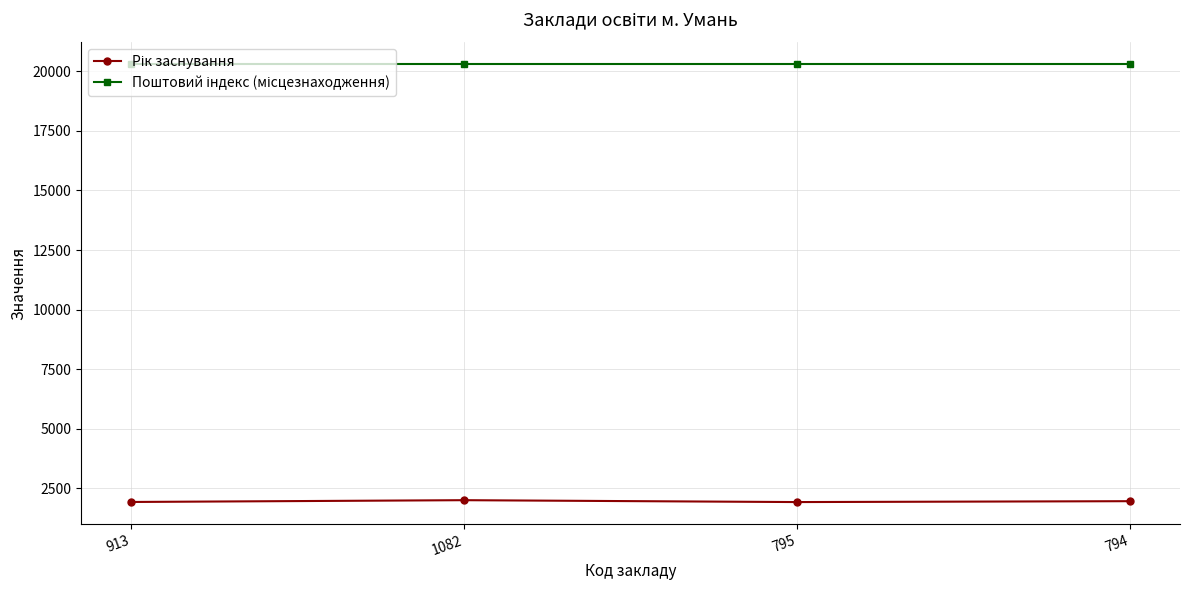

Count the number of data series in this chart.

2